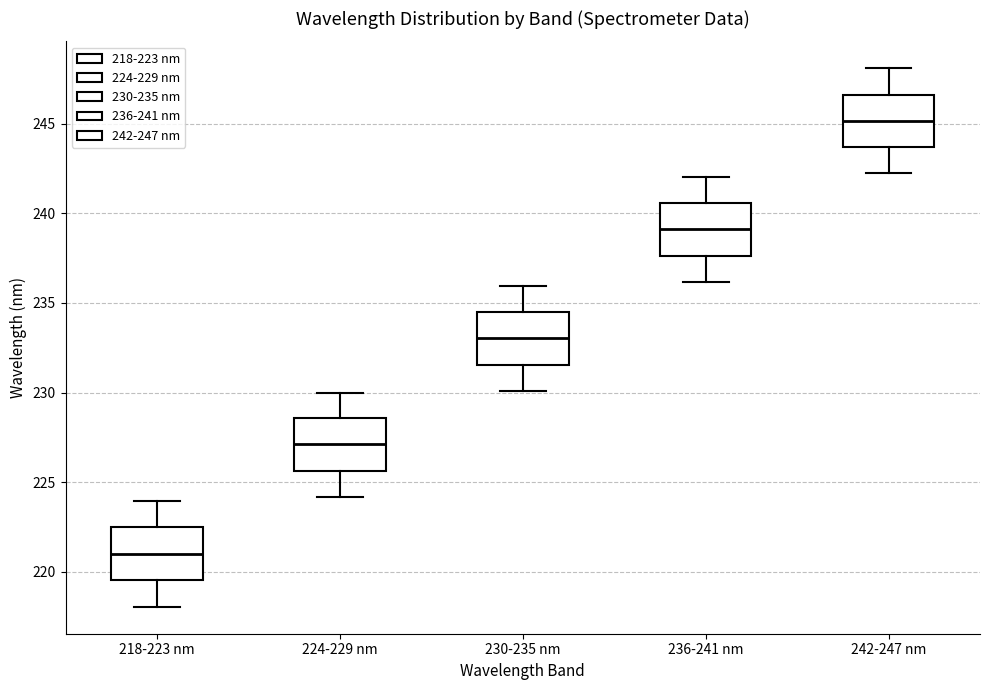

Where is the upper edge of the box for 218-223 nm on the y-axis? The values are not printed on the chart, so give them approximately, as read against the axis.

222.5